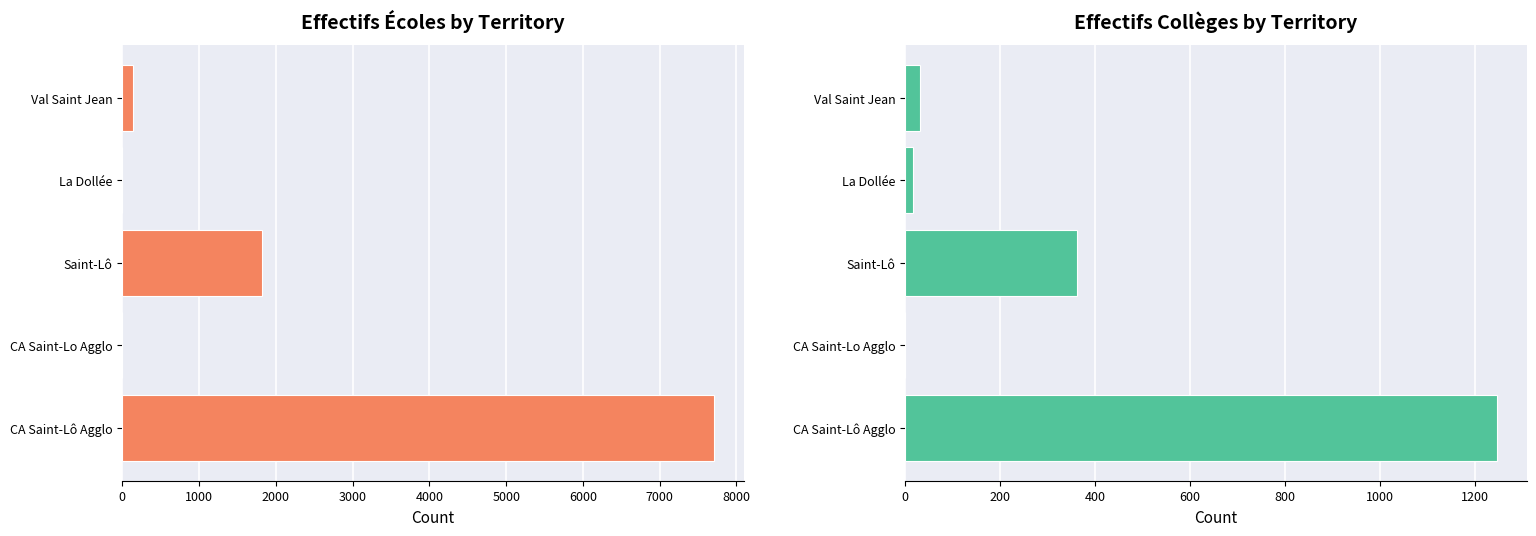

What is the difference between the maximum and minimum values in the EFF_ECO series?

7711